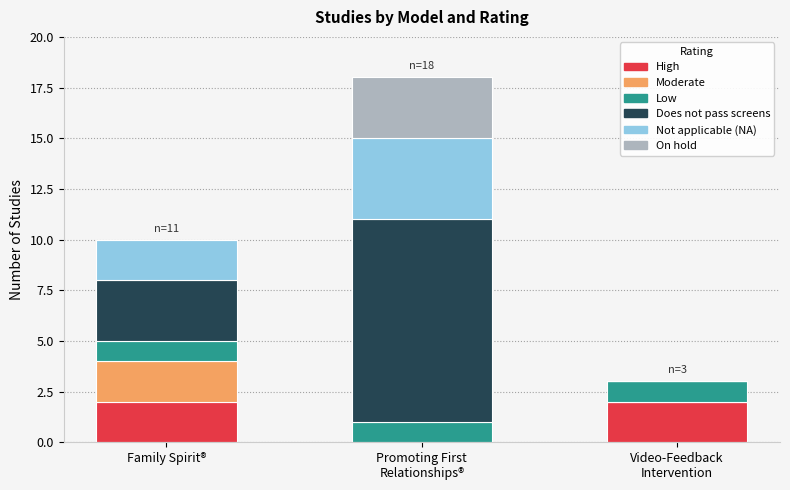

How many series are shown in this chart?

6